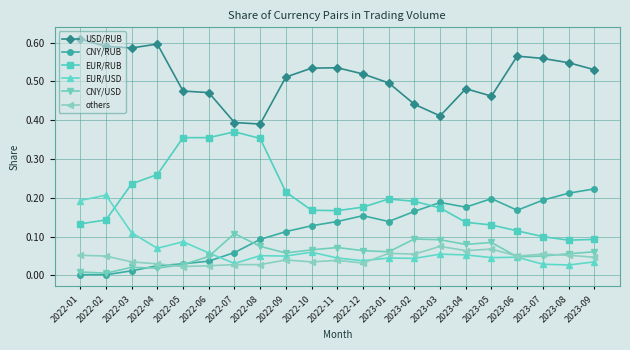

True or false: EUR/USD has more than 2 interior local peaks.

True